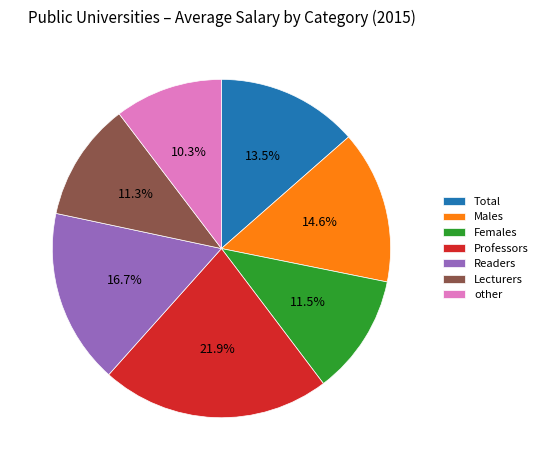

Between Professors and Females, which is larger?

Professors